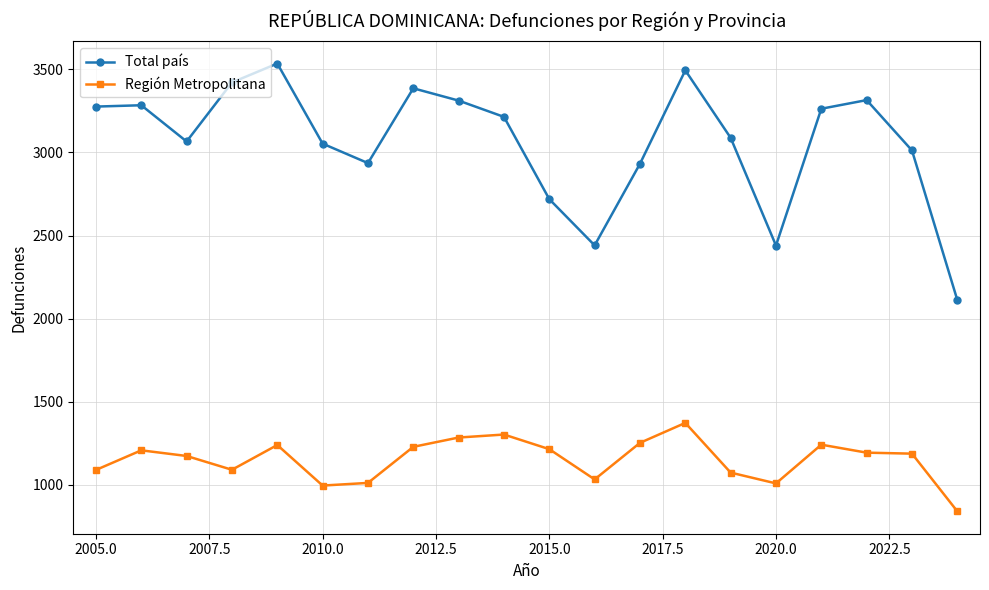

List the series in order of their overall mean, lowest first.

Región Metropolitana, Total país